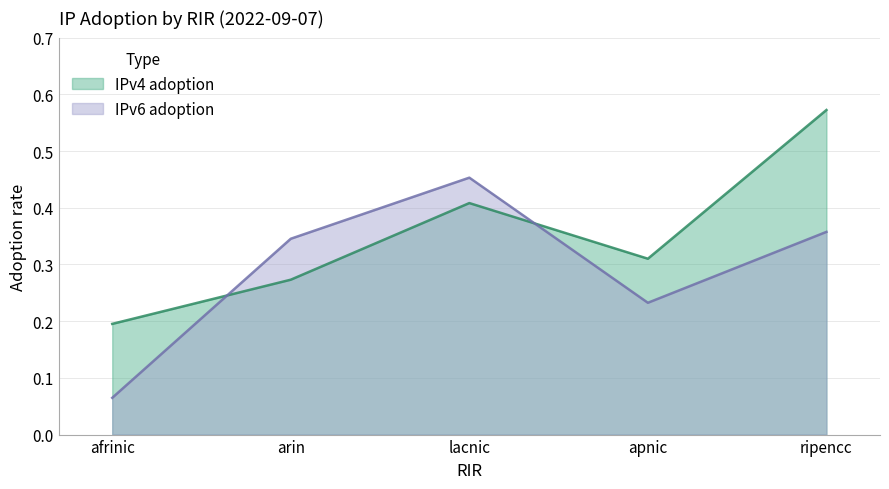

Reading left to right, list all the values displayed in this chart.

IPv4 adoption: 0.2	0.3	0.4	0.3	0.6
IPv6 adoption: 0.1	0.3	0.5	0.2	0.4